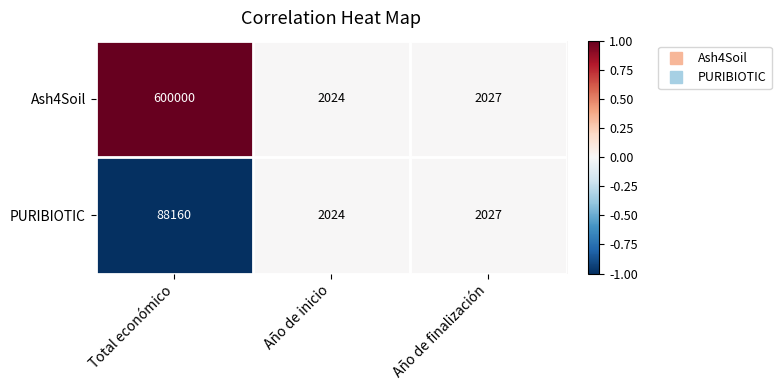

Which series has the widest spread of values?

Ash4Soil